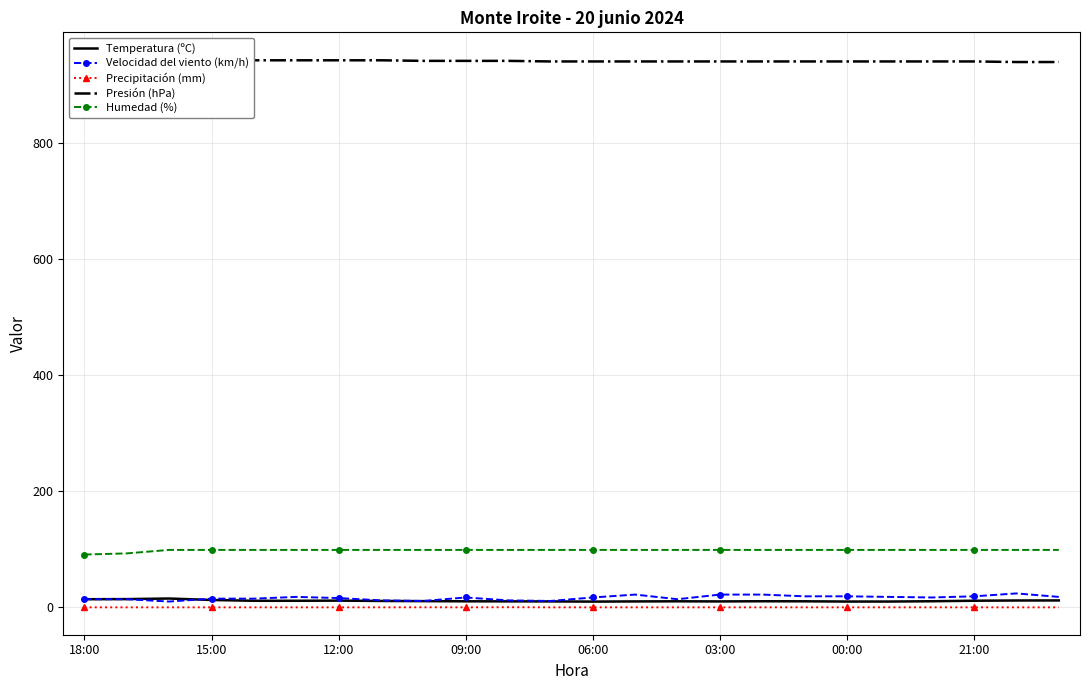

True or false: Precipitación (mm) and Presión (hPa) cross at least once.

False